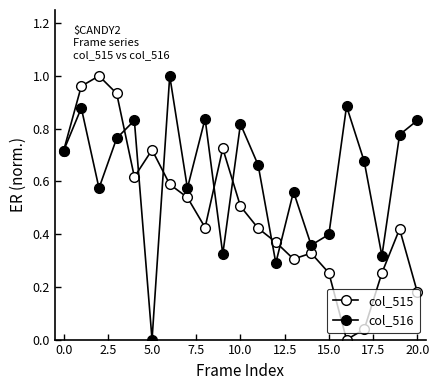

Is this an area chart (filled region under the line)?

No